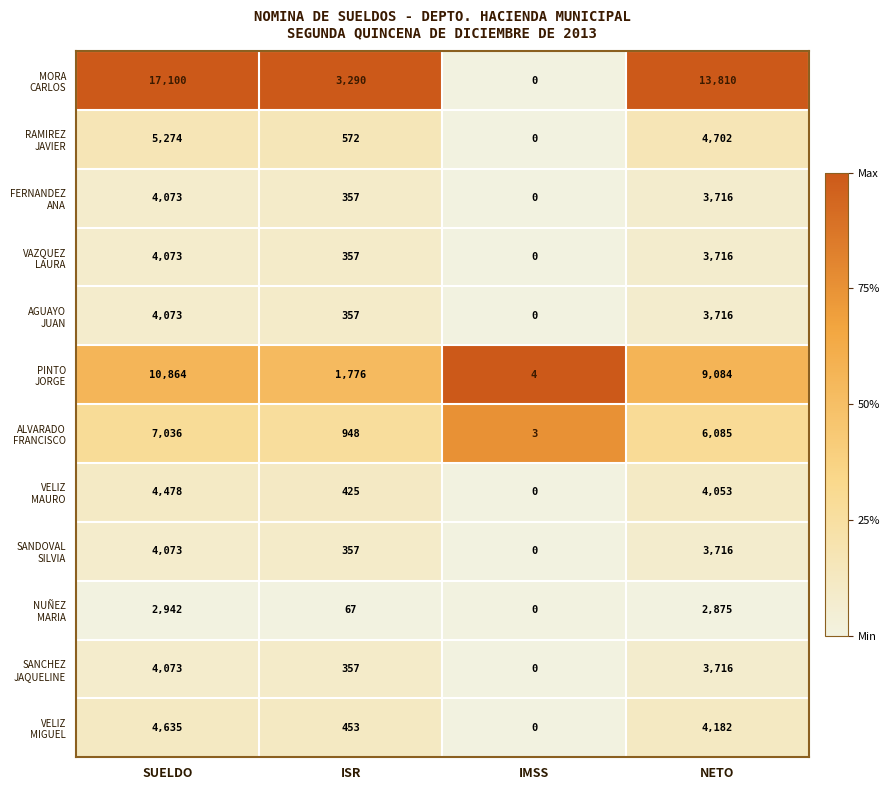

What is the spread (max minus min) of values at NETO?

10935